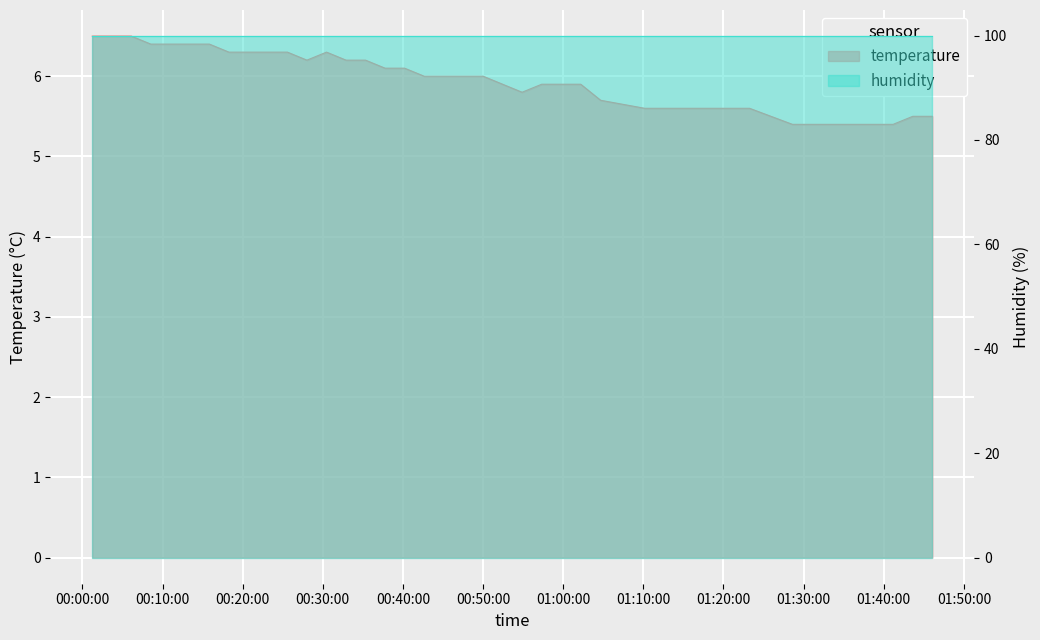

The chart shows a value of 6.0 at 2023-04-09T00:42:39. True or false?

True